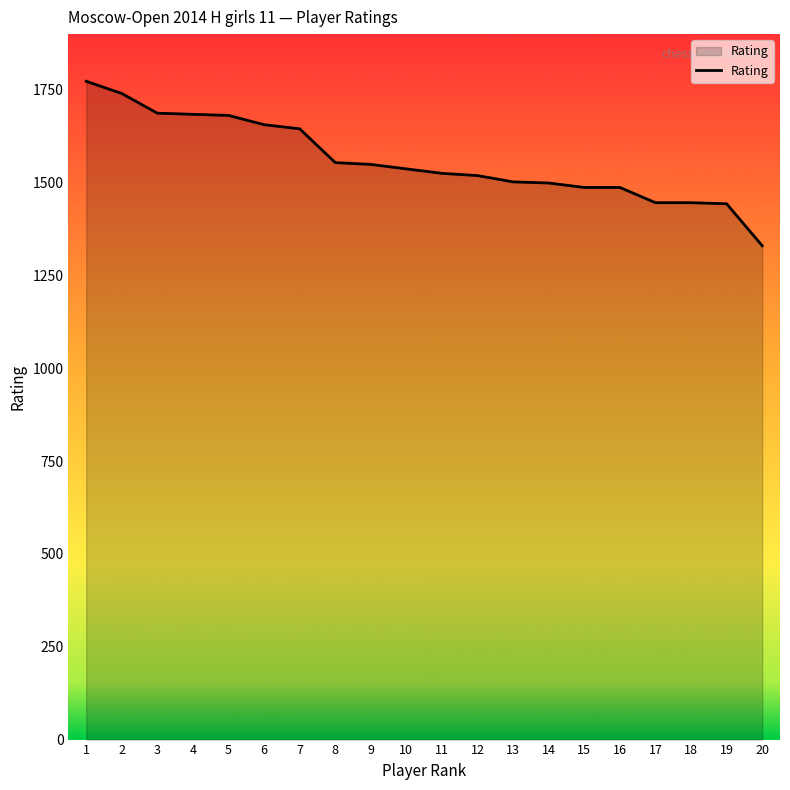

What is the difference between the maximum and minimum values?

443